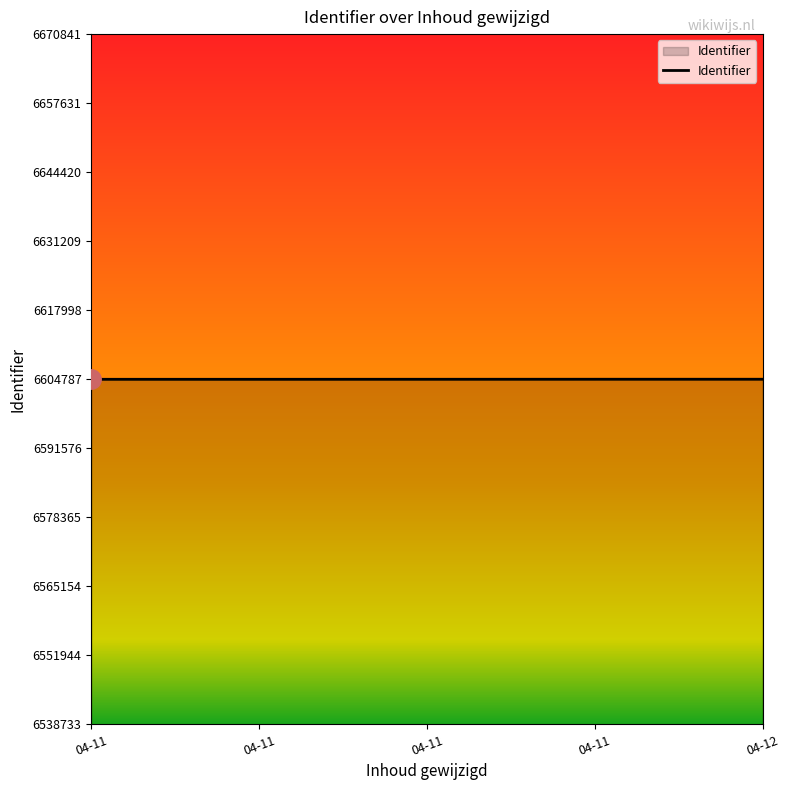

Reading left to right, extract all data points from this chart.

6604781	6604782	6604786	6604792	6604794